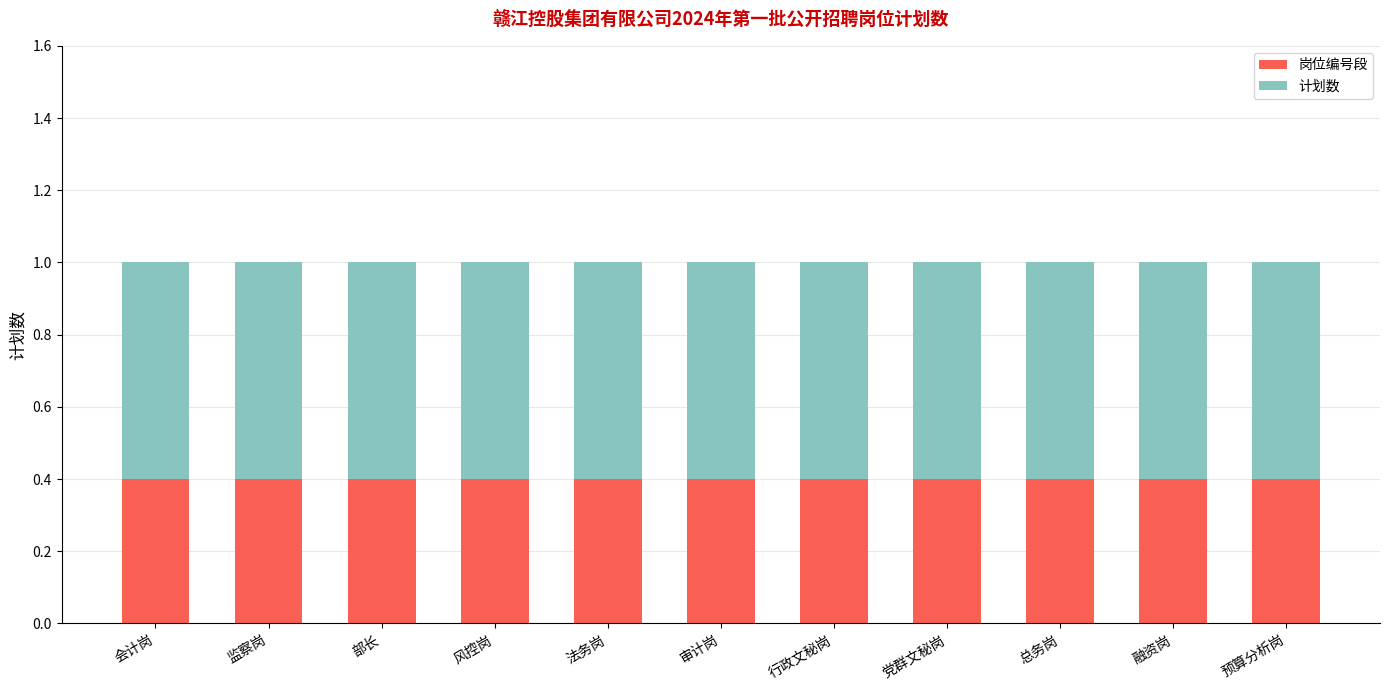

True or false: 岗位编号段 has a value of 0.6 at 行政文秘岗.

False